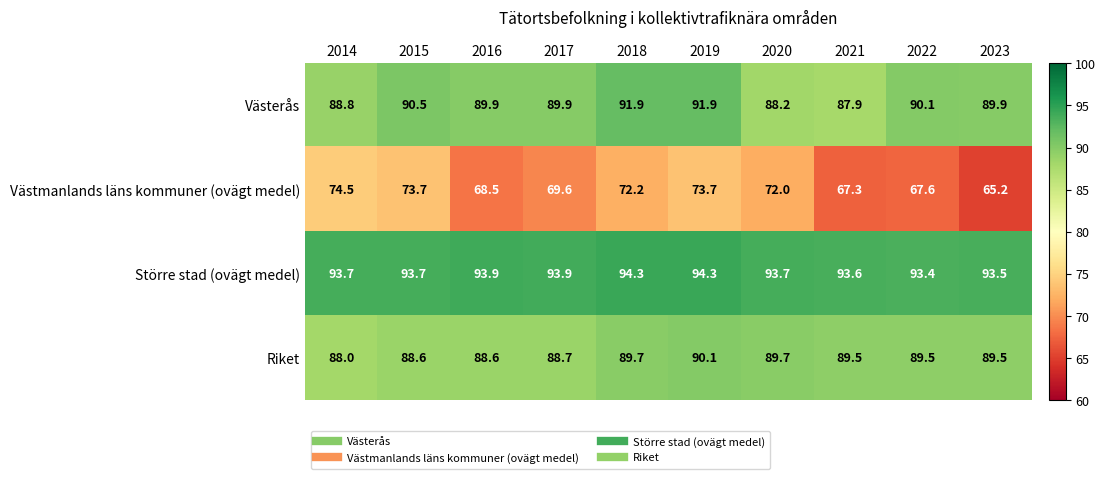

What is the highest value of the Västmanlands läns kommuner (ovägt medel) series?

74.5